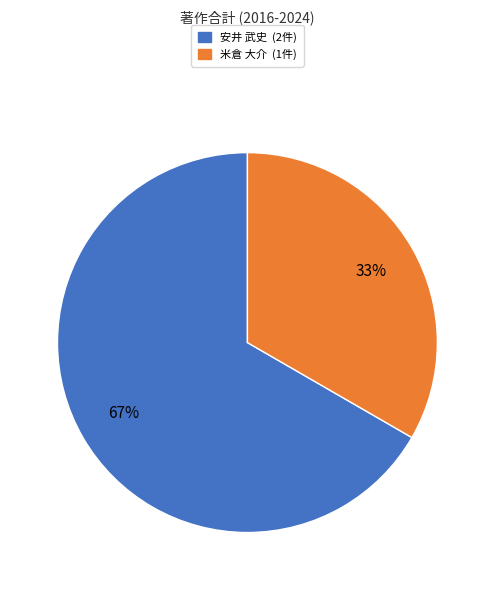

To the nearest percent, what is the average slice percentage?

50%